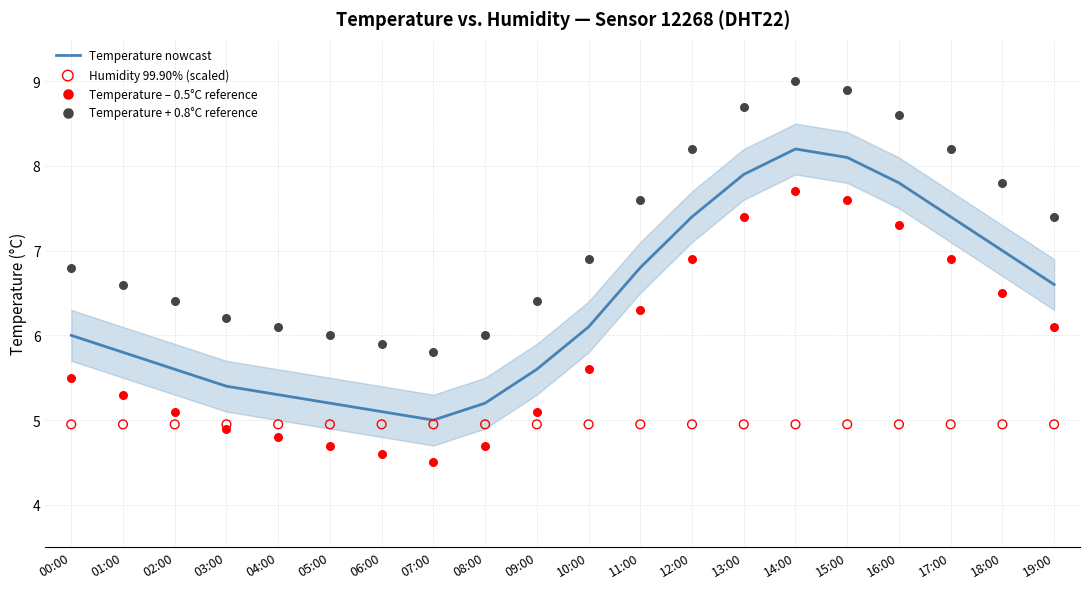

What are all the series names shown in the legend?

Temperature nowcast, Humidity 99.90% (scaled), Temperature – 0.5°C reference, Temperature + 0.8°C reference